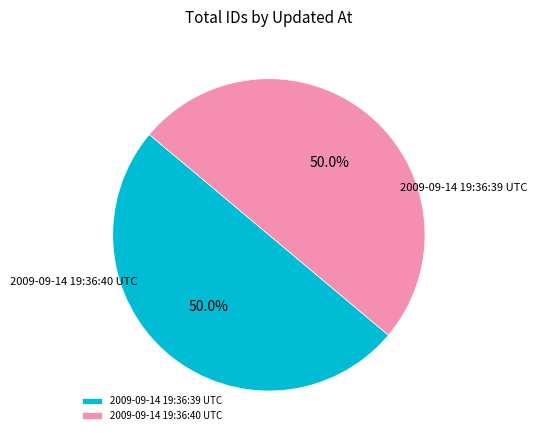

To the nearest percent, what is the average slice percentage?

50%